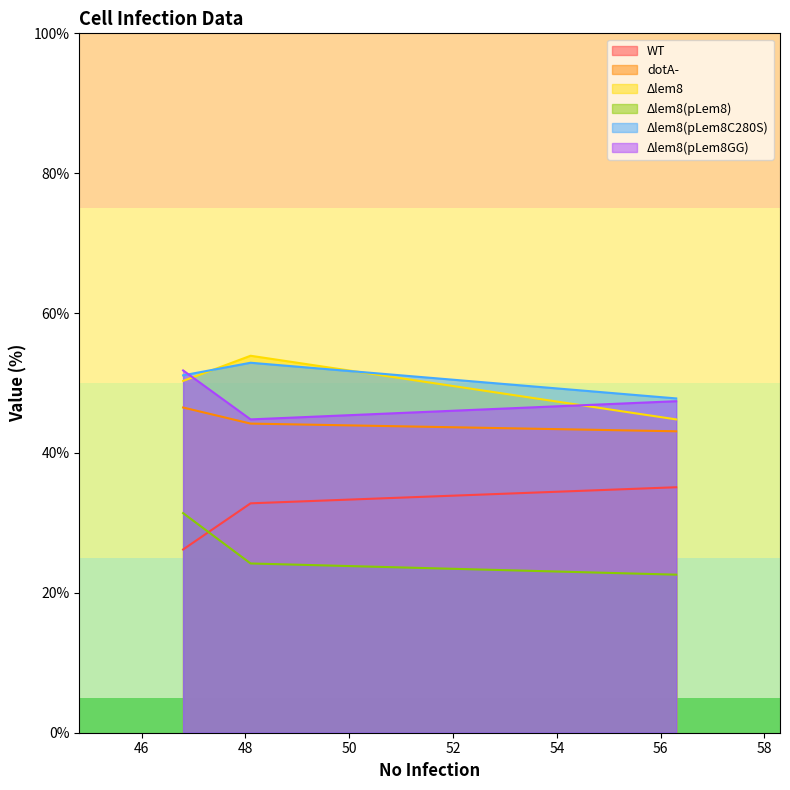

What is the average value of the WT series?

31.4